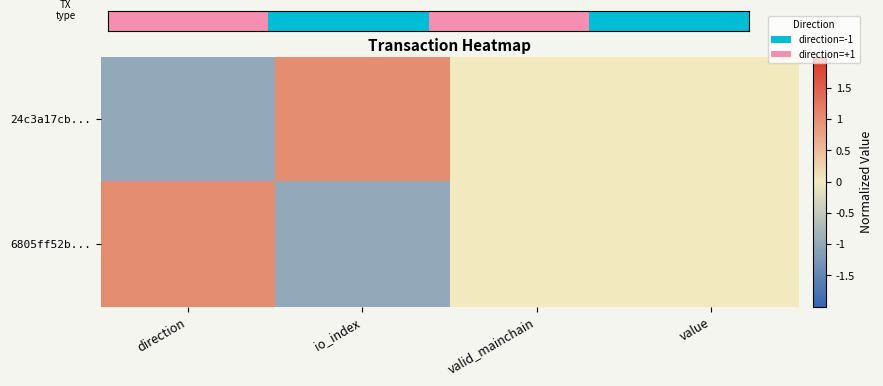

At which category is the sum across all series the highest?

direction